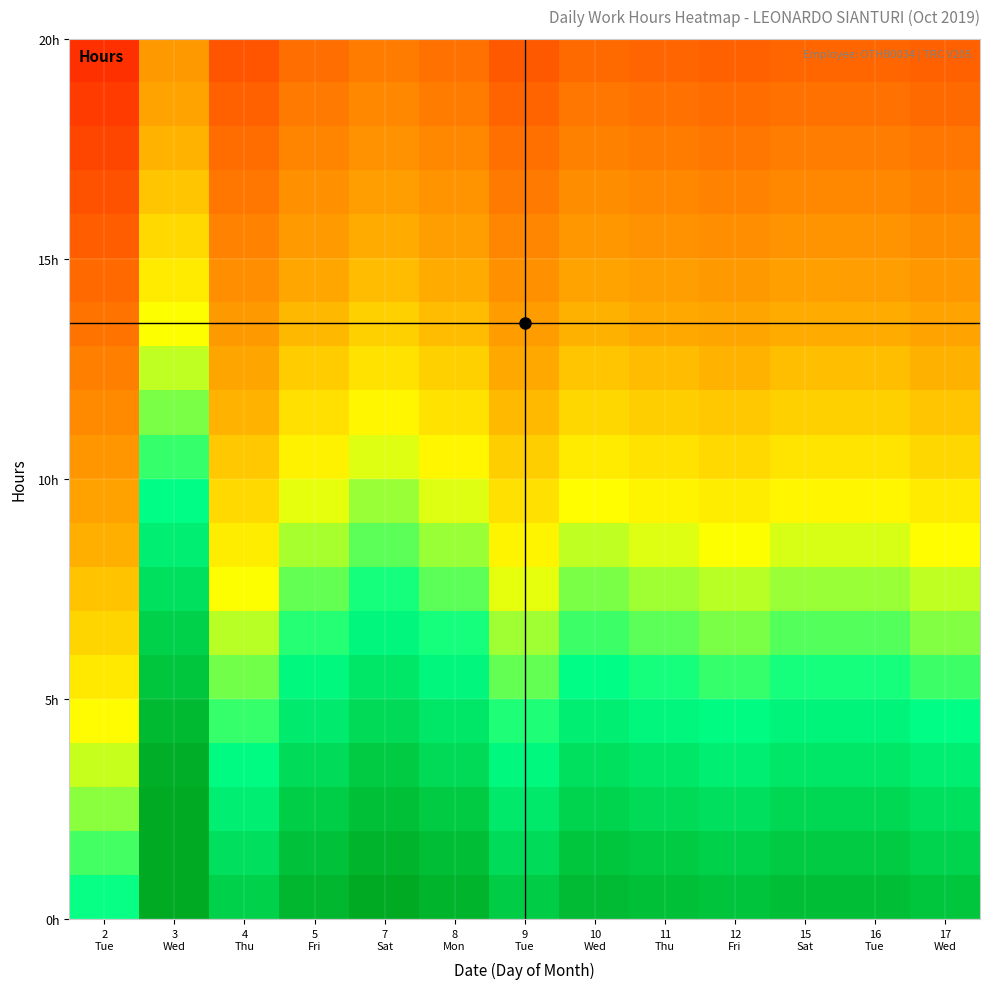

Which label corresponds to the largest value in the chart?

3
Wed